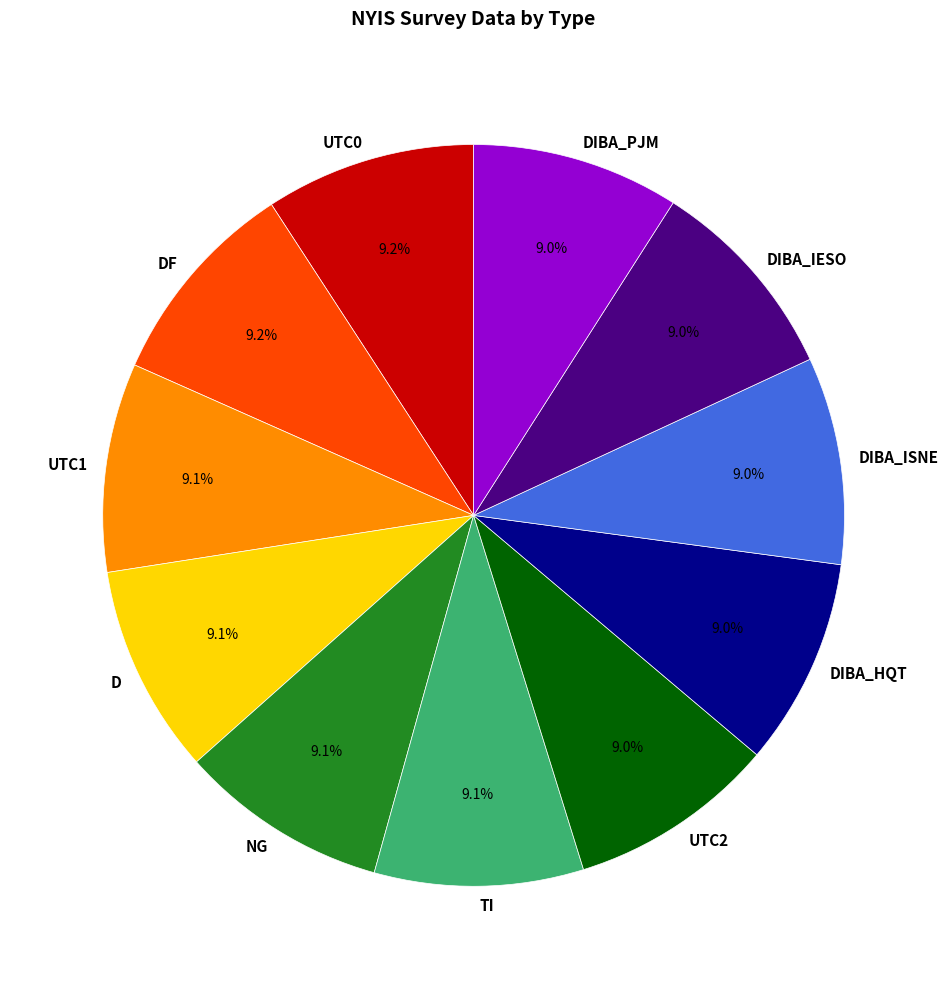

Is TI the majority of the pie?

No